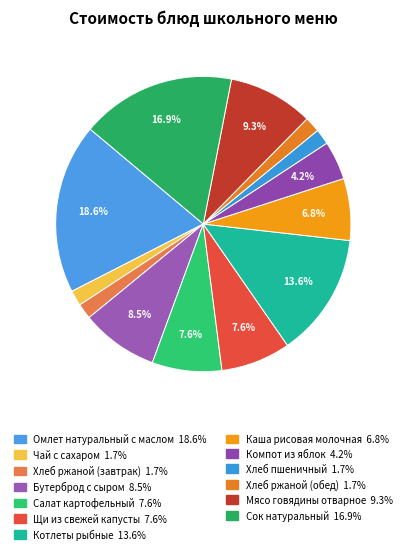

Is it true that Хлеб ржаной (завтрак) is 2% of the pie?

True